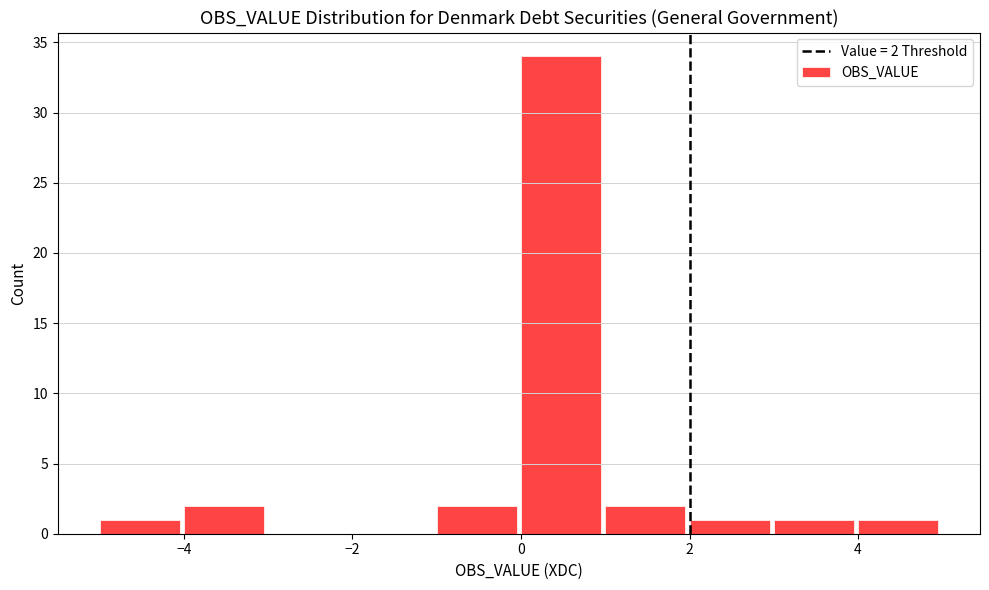

Over which range of the x-axis is the bar tallest?

0 to 1